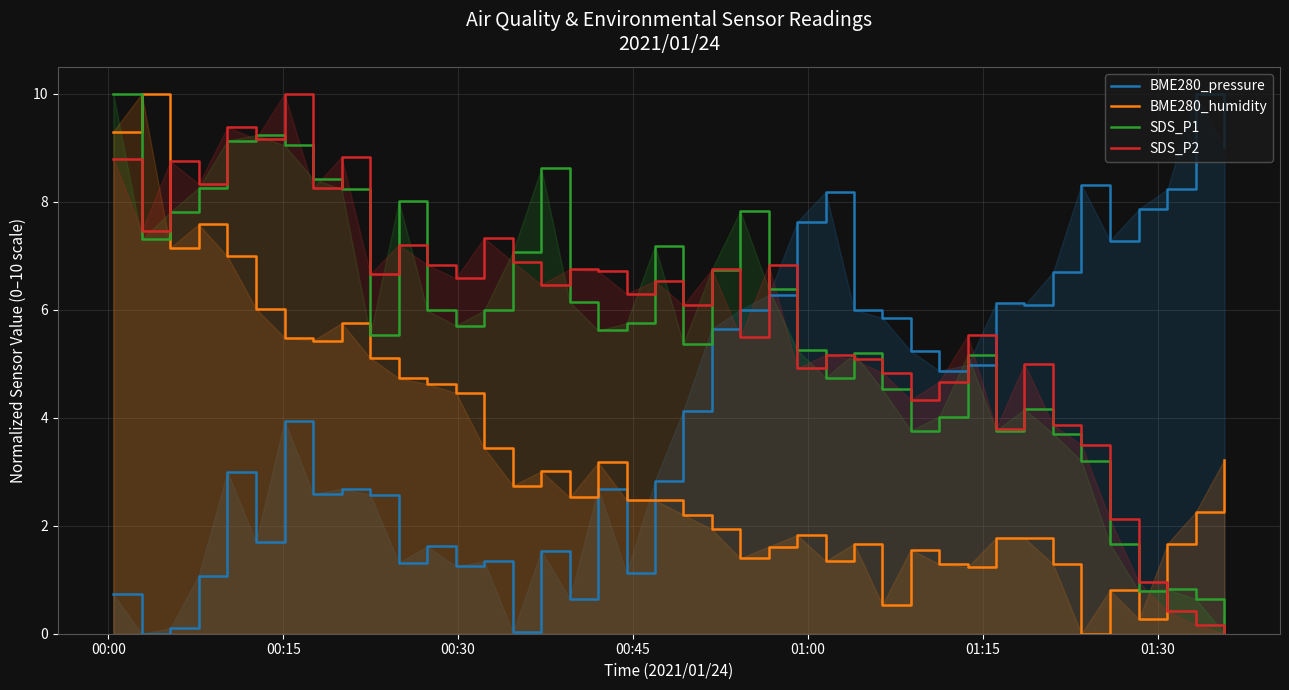

Which series ends up on top after the final intersection of BME280_pressure and SDS_P1?

BME280_pressure